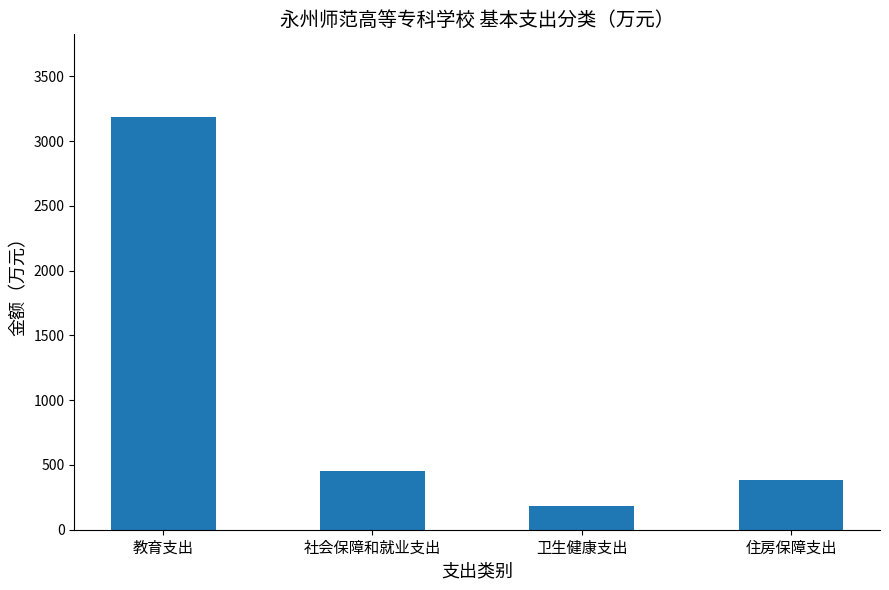

Approximately how many times larger is the value at 社会保障和就业支出 compared to 教育支出?

0.1